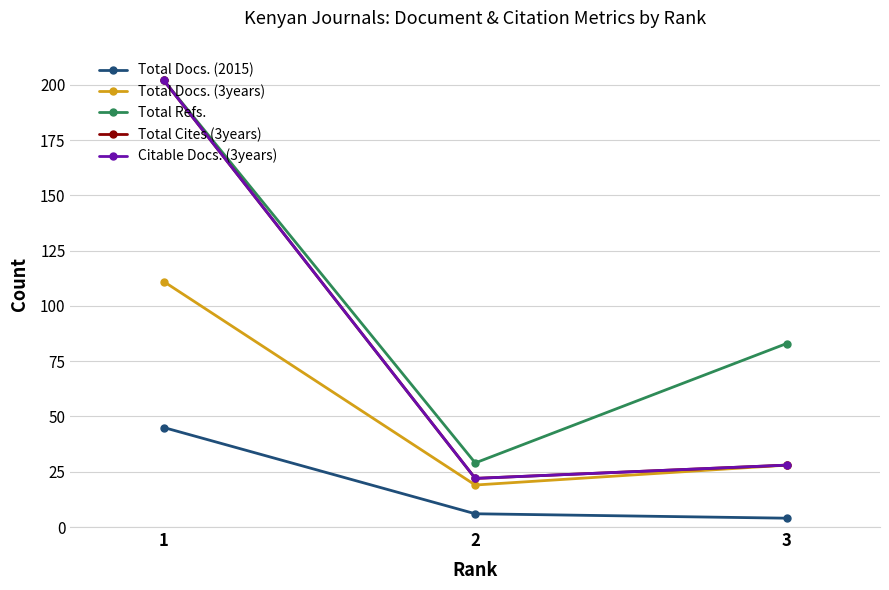

Which series has the largest total across all categories?

Total Refs.